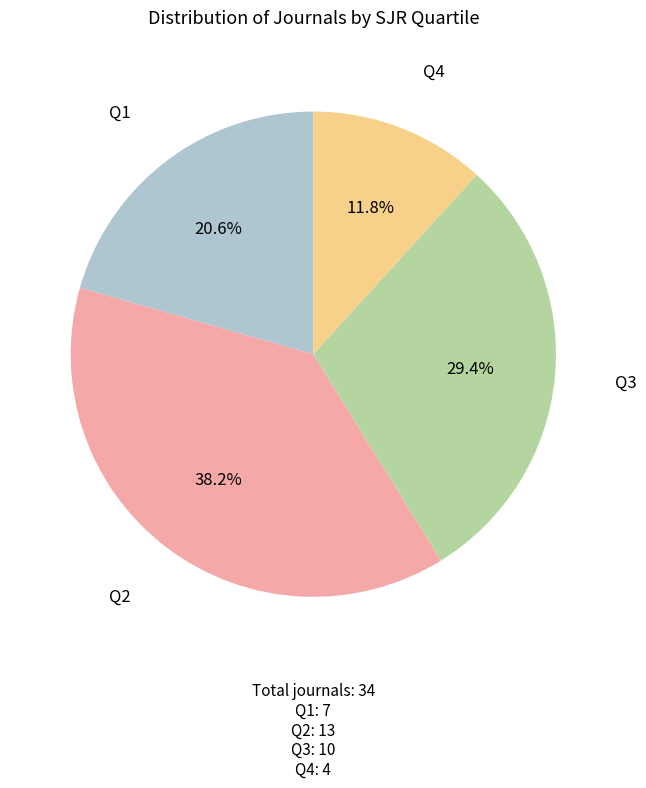

Which category has the biggest portion of the pie?

Q2